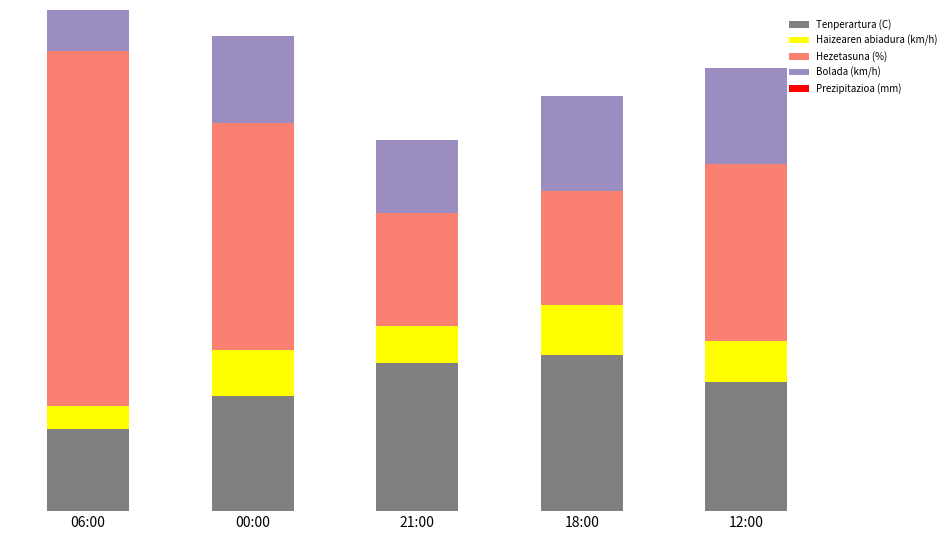

Which series has the largest range (max minus min)?

Hezetasuna (%)